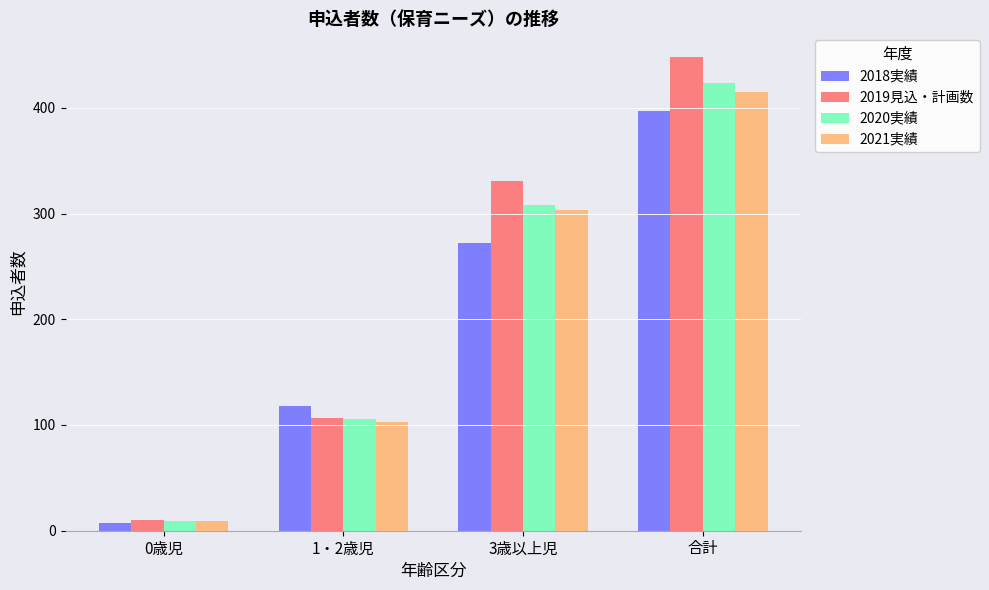

Rank the categories by 2020実績 value from lowest to highest.

0歳児, 1・2歳児, 3歳以上児, 合計